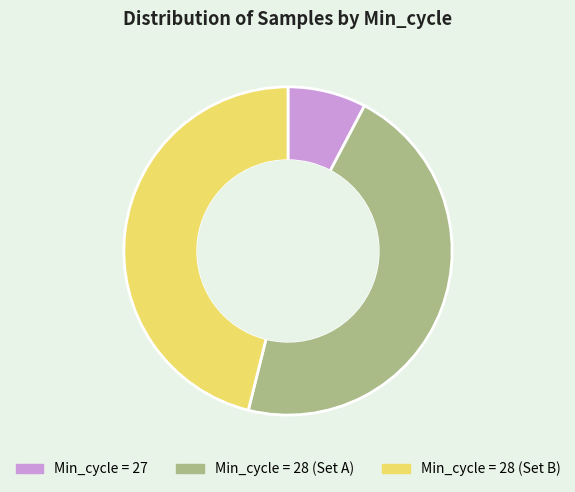

What is the smallest slice in the pie chart?

Min_cycle = 27